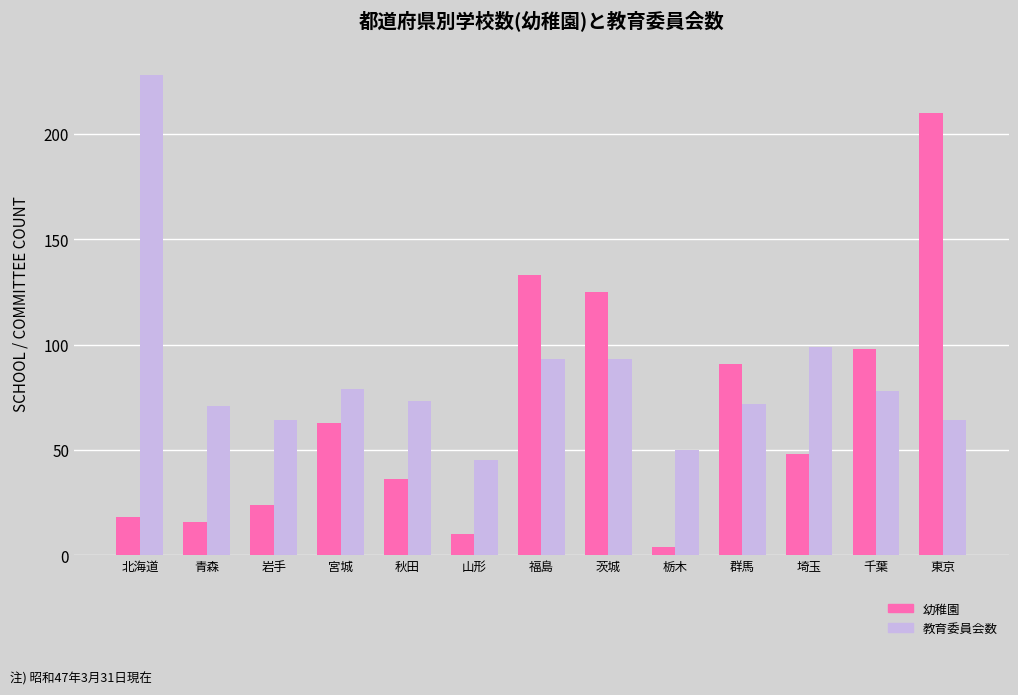

At which label does 幼稚園 reach its minimum?

栃木